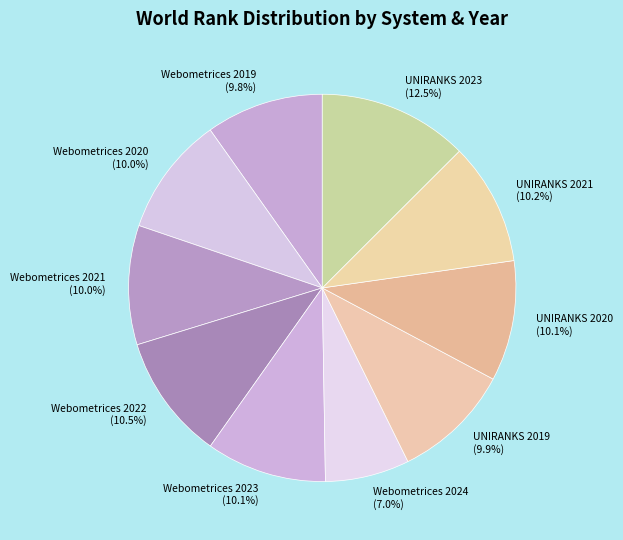

To the nearest percent, what is the average slice percentage?

10%